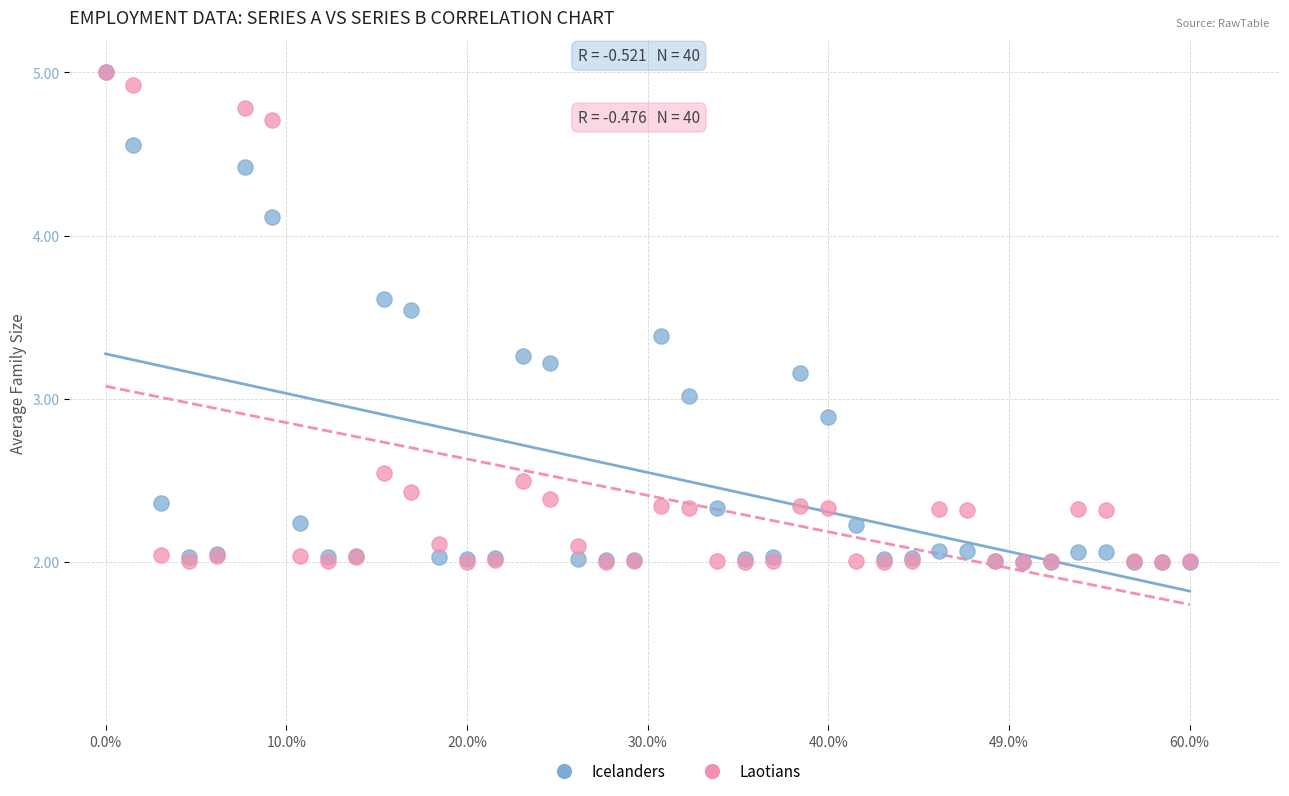

What are all the series names shown in the legend?

Icelanders, Laotians